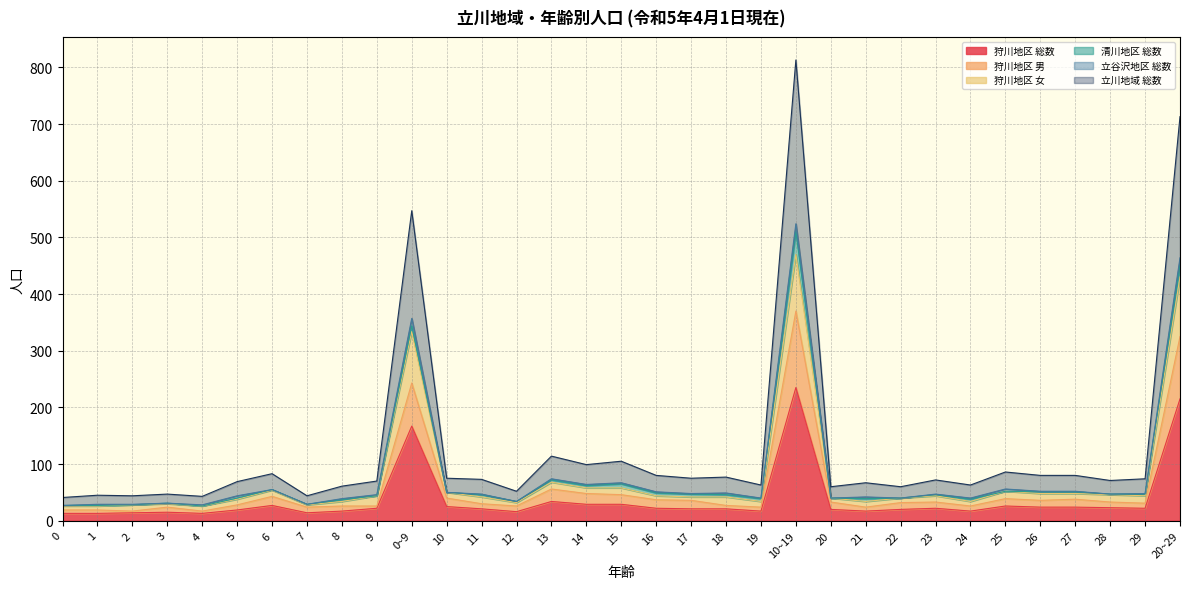

At which label is 立川地域 総数 closest to 427?

0~9